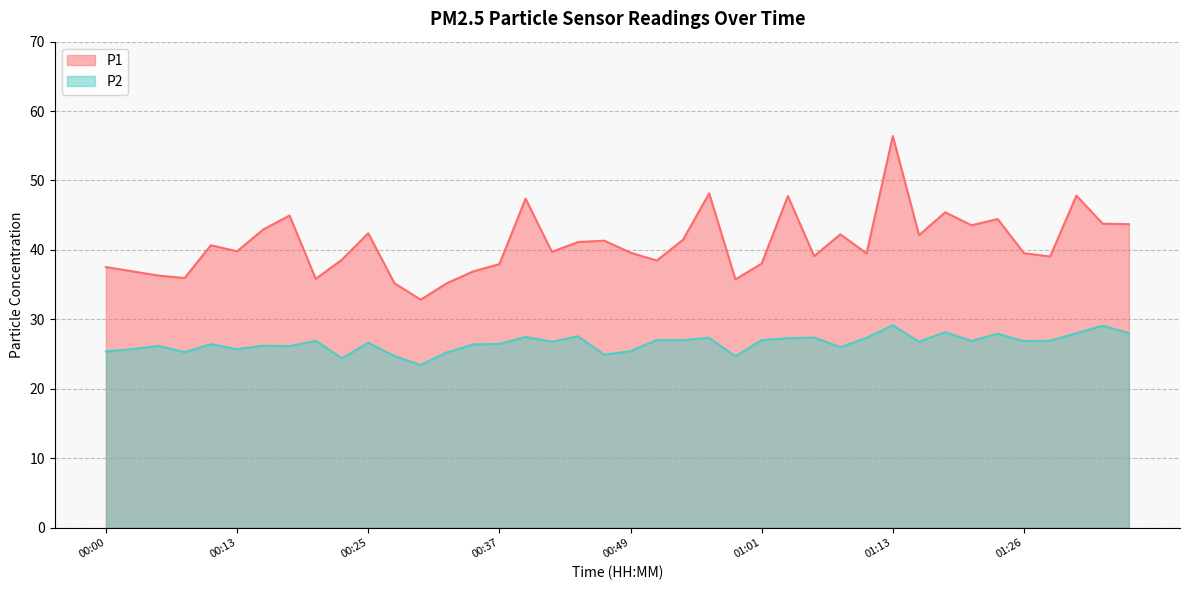

What is the difference between the P2 values at 01:04 and 01:30?

0.7